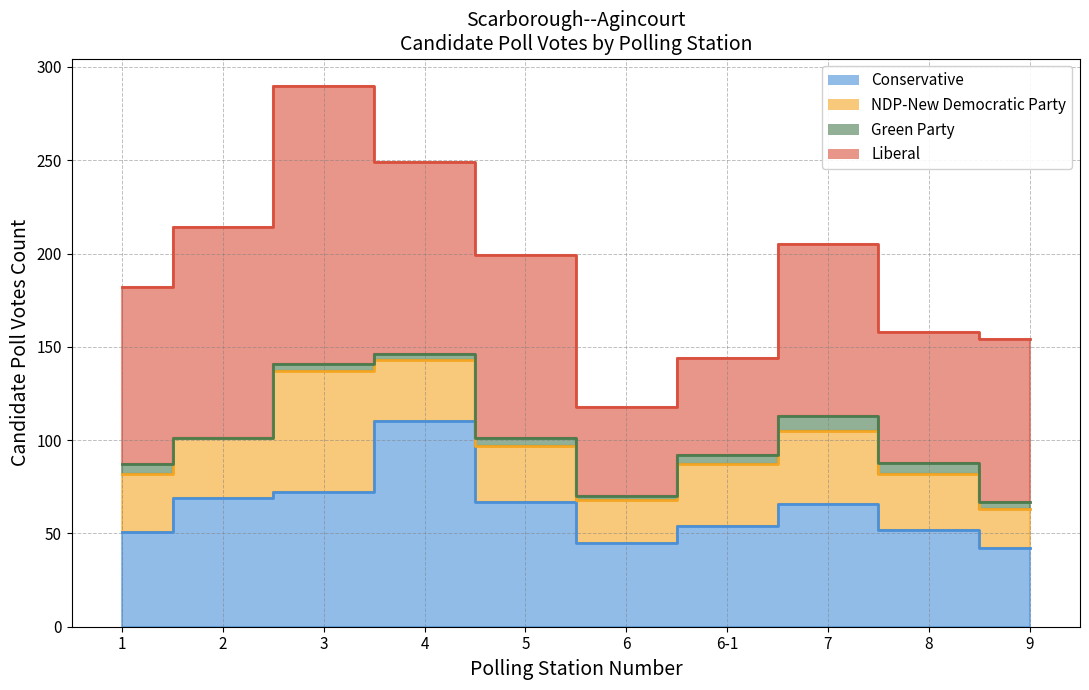

Reading left to right, transcribe all the data shown in this chart.

Liberal: 95	113	149	103	98	48	52	92	70	87
NDP-New Democratic Party: 31	32	65	33	30	23	33	39	30	21
Green Party: 5	0	4	3	4	2	5	8	6	4
Conservative: 51	69	72	110	67	45	54	66	52	42